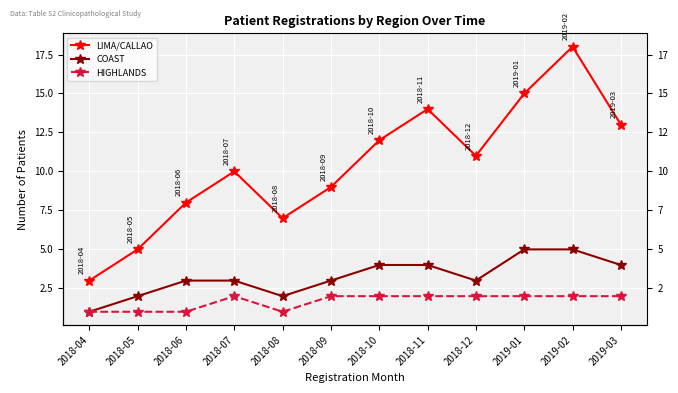

Which series has the widest spread of values?

LIMA/CALLAO